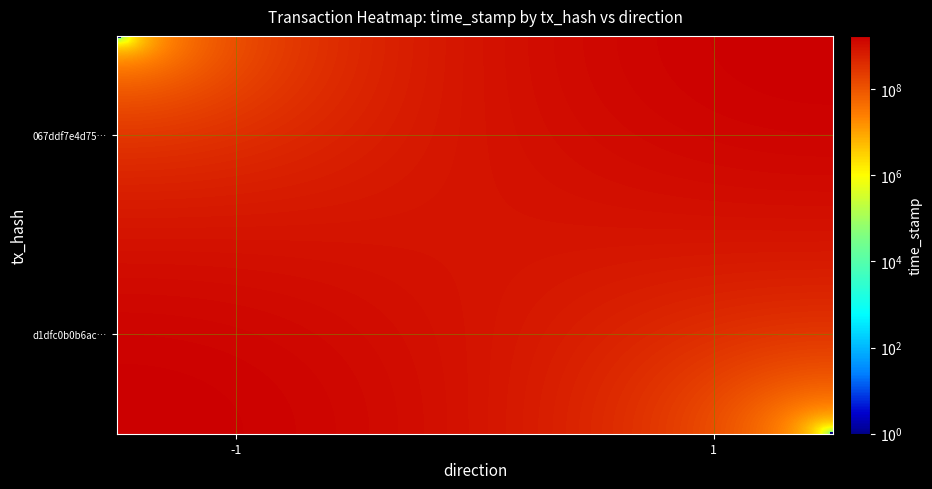

Reading left to right, transcribe all the data shown in this chart.

d1dfc0b0b6ac838031846a288e61d5957e0bc4c: -1	1706492591
067ddf7e4d757d6847a9032f7ab72a49e3c3d04: 1	1700223086